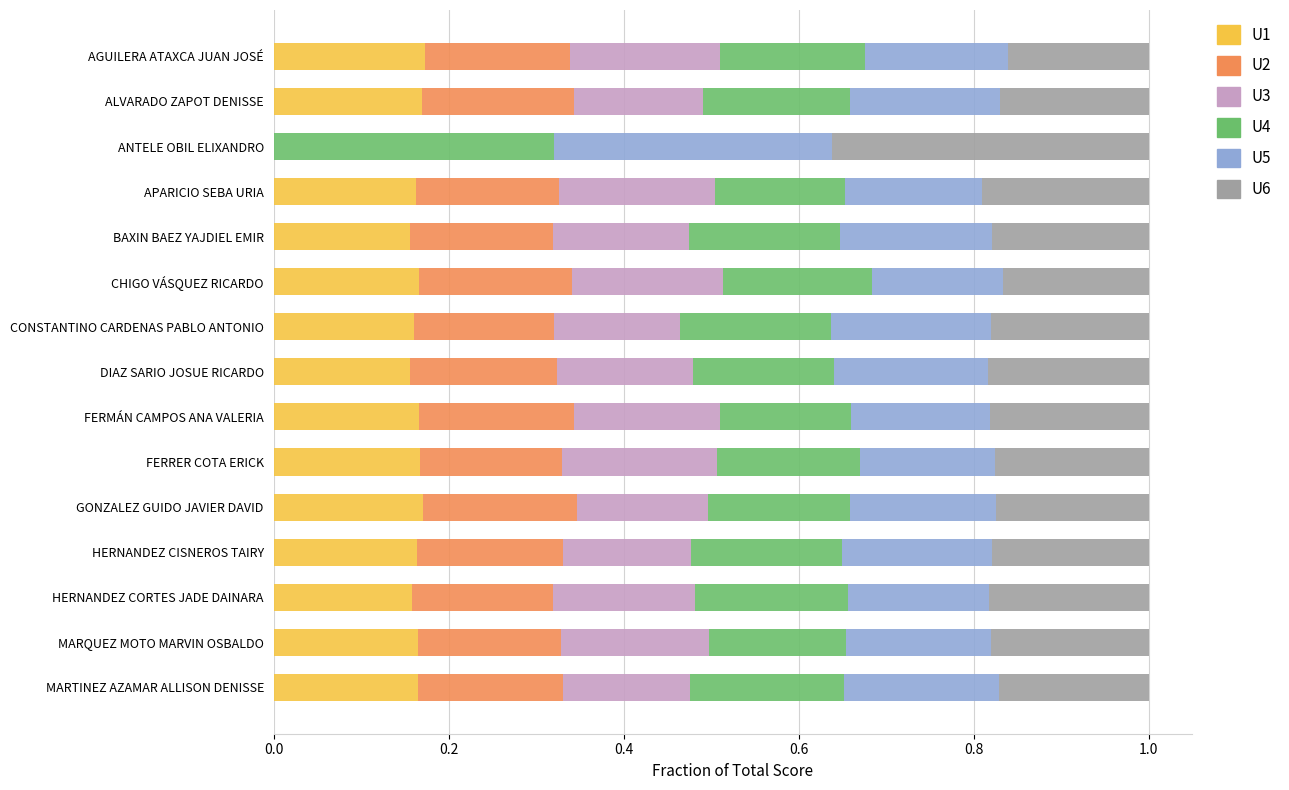

What is the total value across all series at DIAZ SARIO JOSUE RICARDO?

1.0